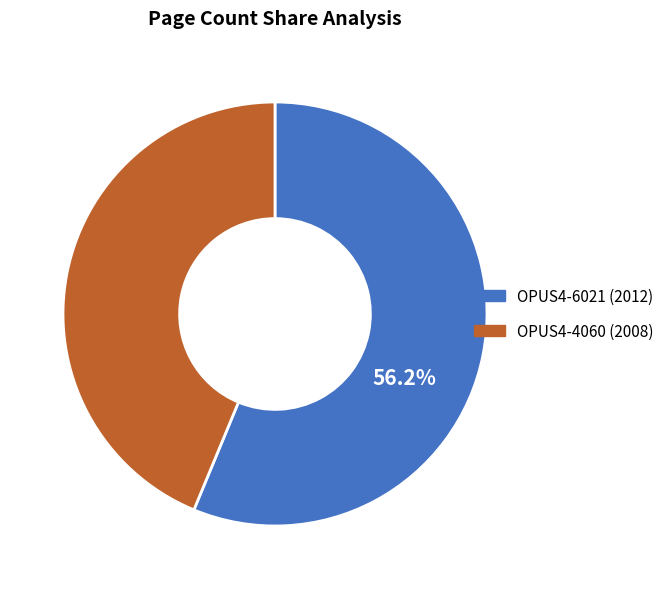

Which category has the smallest portion of the pie?

OPUS4-4060